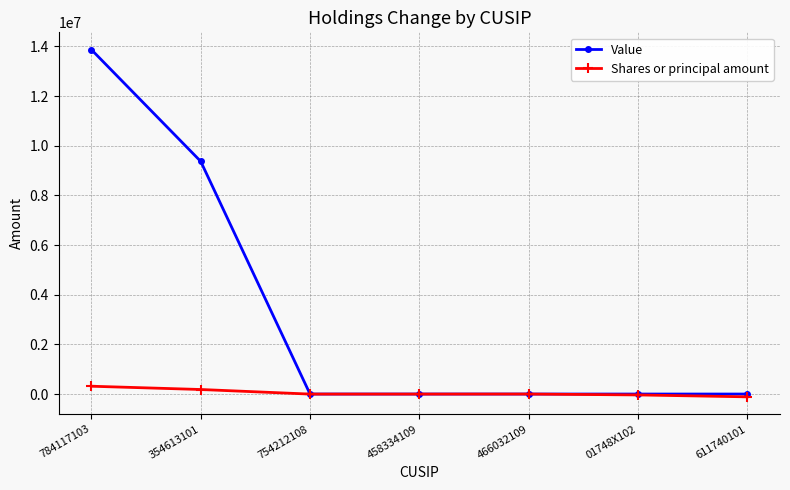

What is the sum of the Value values at 354613101 and 754212108?

9367000